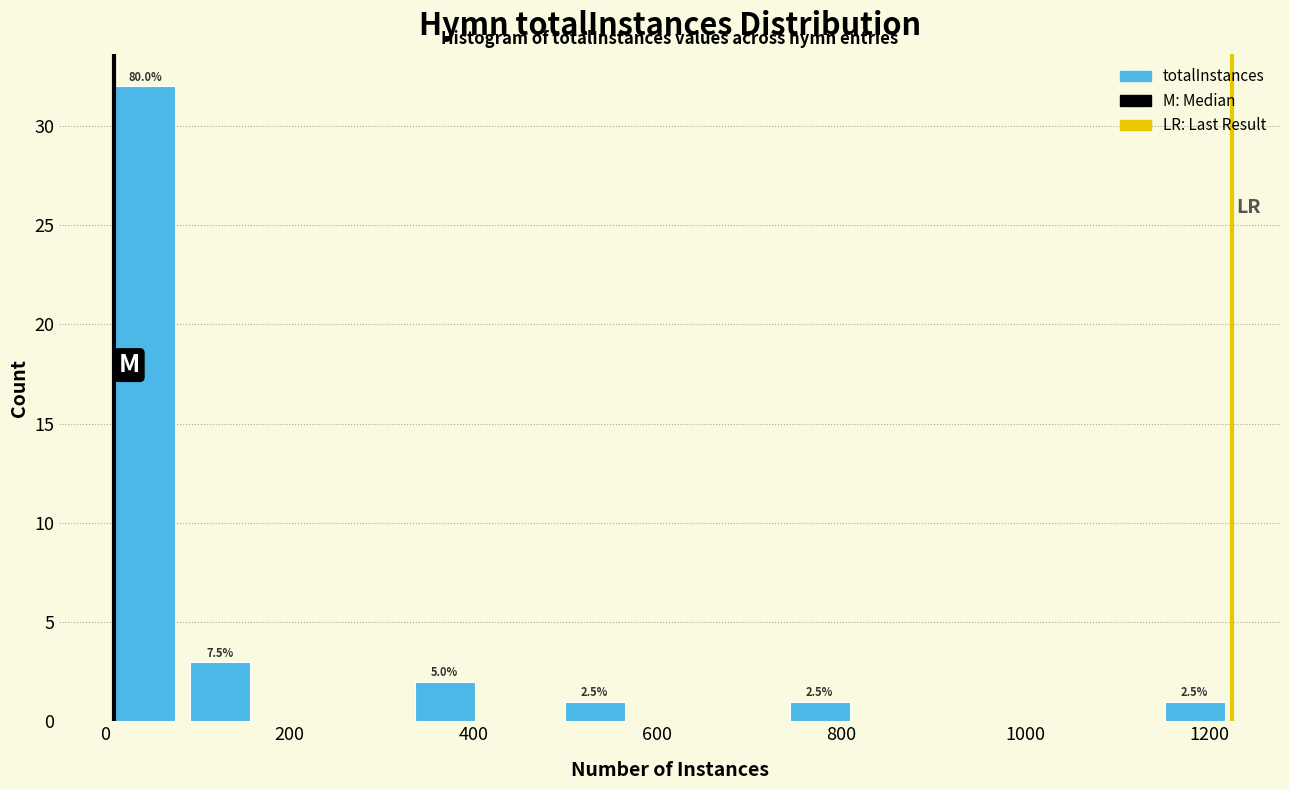

Which range on the x-axis has the tallest bar?

0 to 80